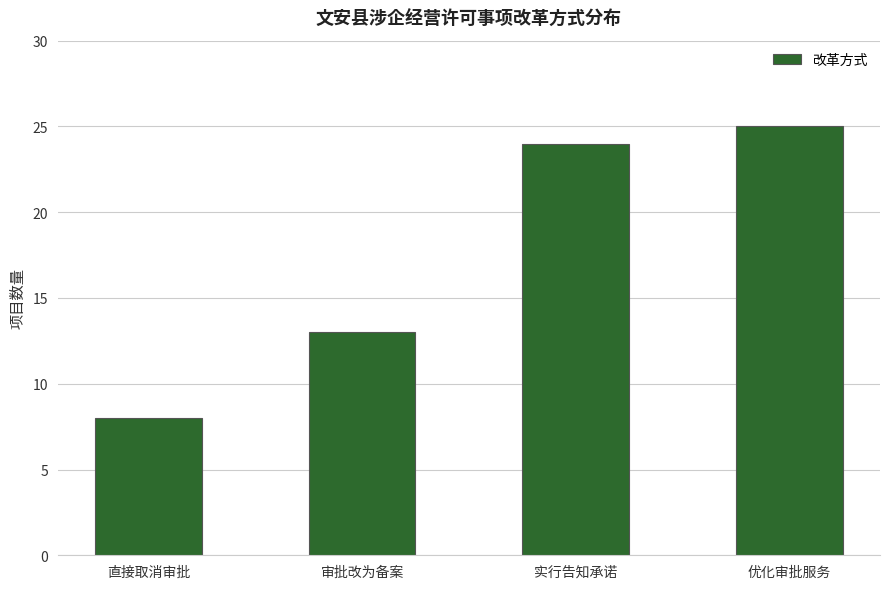

Are the bars horizontal?

No